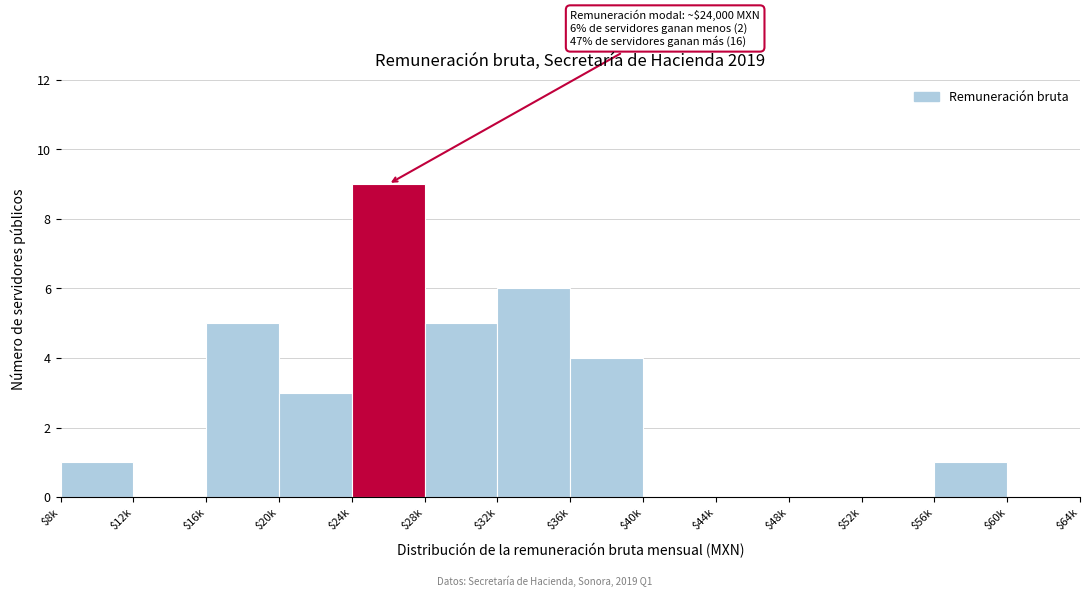

What is the maximum value shown in the chart?

9